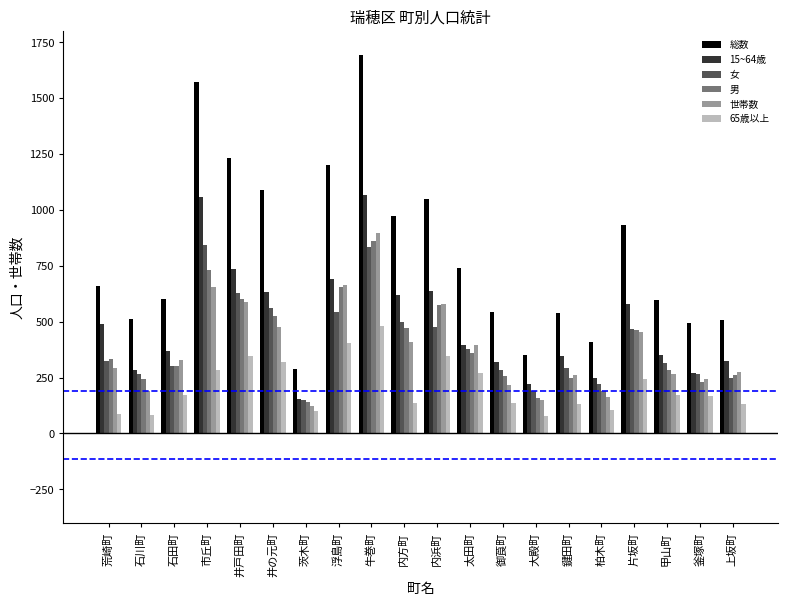

What is the spread (max minus min) of values at 井の元町?

768